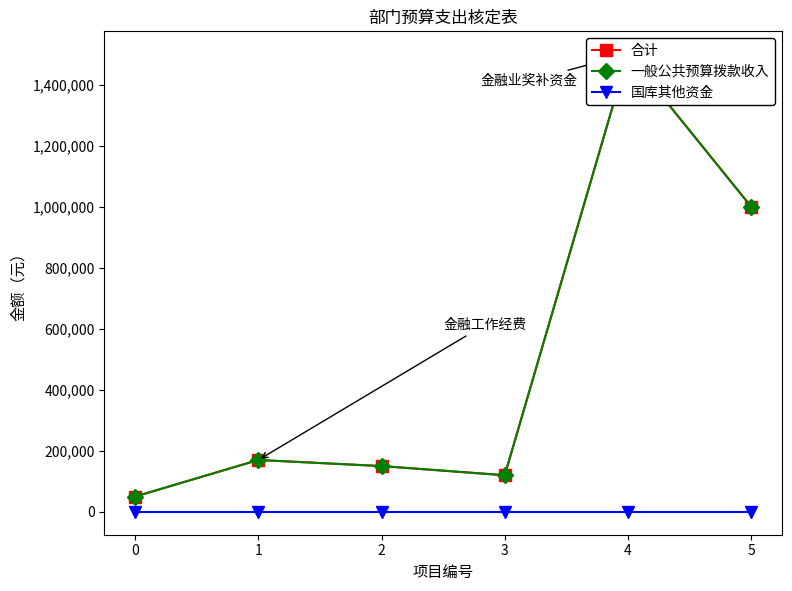

Reading left to right, extract all data points from this chart.

合计: 50000	170000	150000	120000	1500000	1000000
一般公共预算拨款收入: 50000	170000	150000	120000	1500000	1000000
国库其他资金: 0	0	0	0	0	0